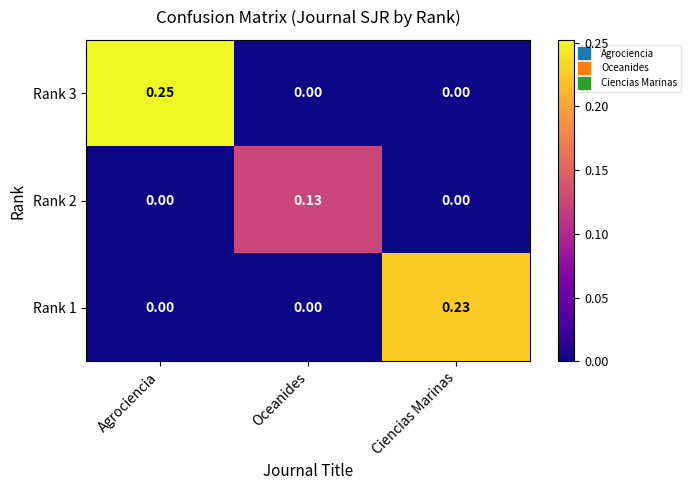

At which label does Rank 3 reach its peak?

Agrociencia